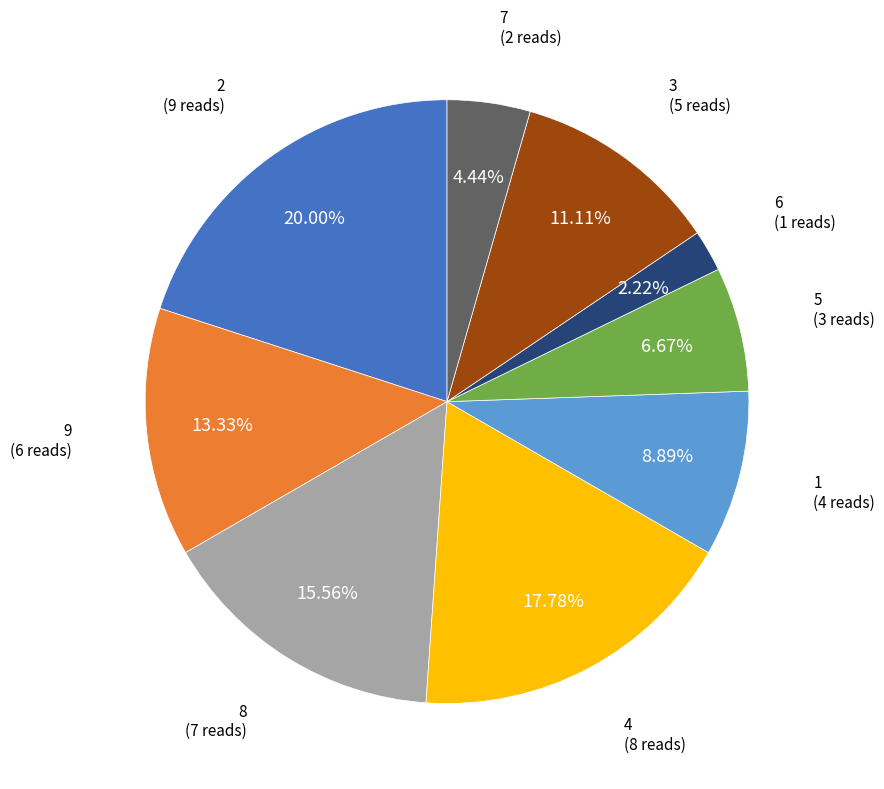

To the nearest percent, what is the average slice percentage?

11%